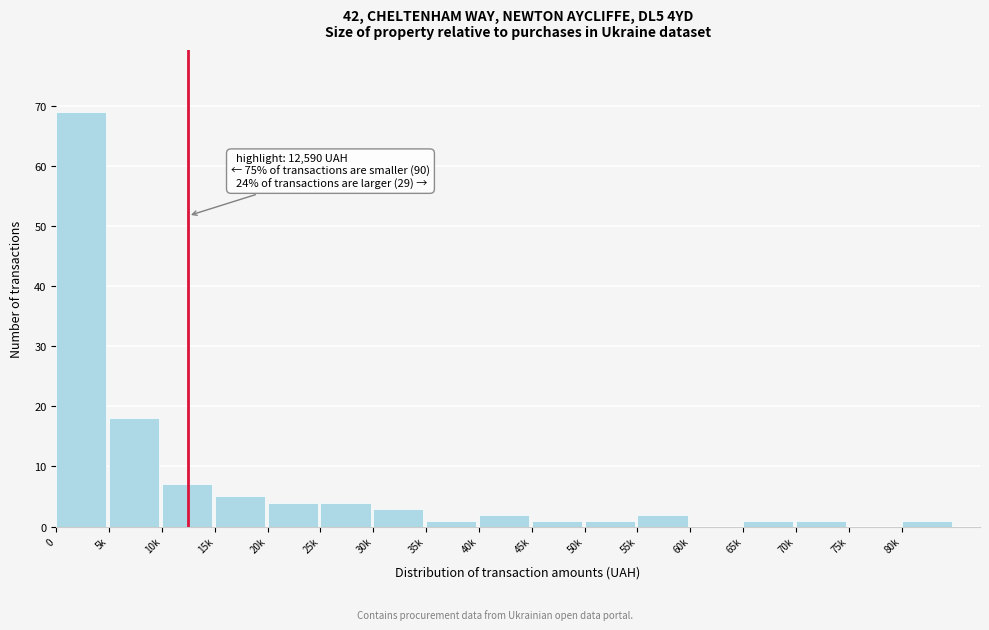

Reading left to right, what are all the values shown in this chart?

0=69	5k=18	10k=7	15k=5	20k=4	25k=4	30k=3	35k=1	40k=2	45k=1	50k=1	55k=2	60k=0	65k=1	70k=1	75k=0	80k=1